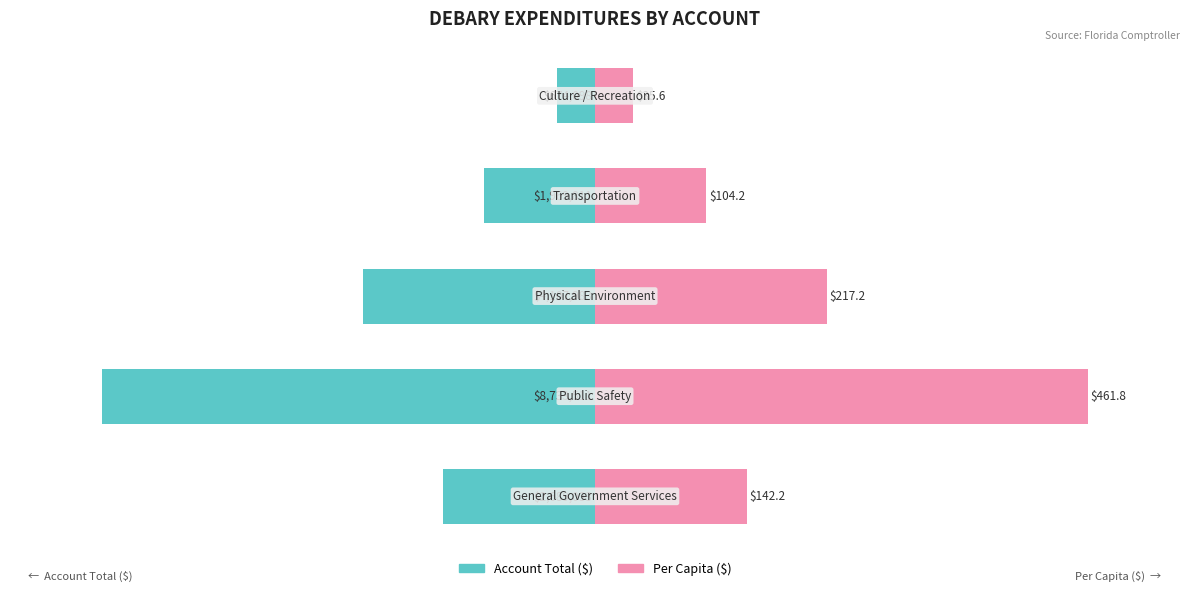

How many bars are there in total?

10